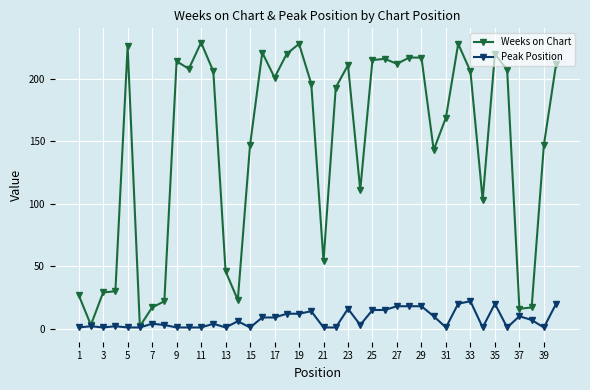

What is the minimum value shown in the chart?

1